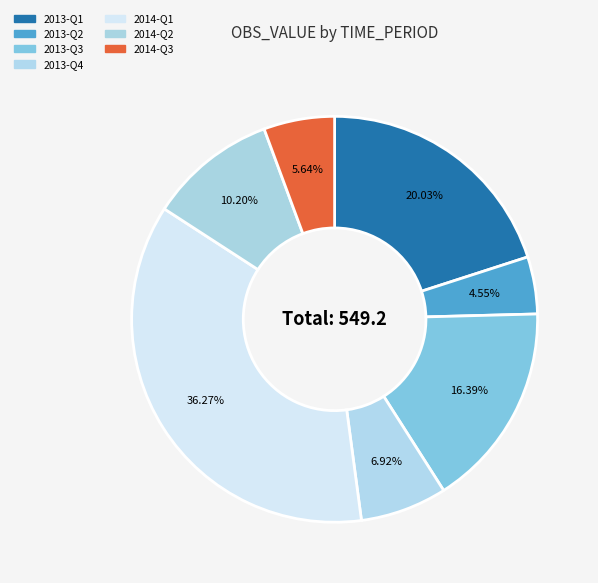

To the nearest percent, what portion does 2013-Q3 represent?

16%